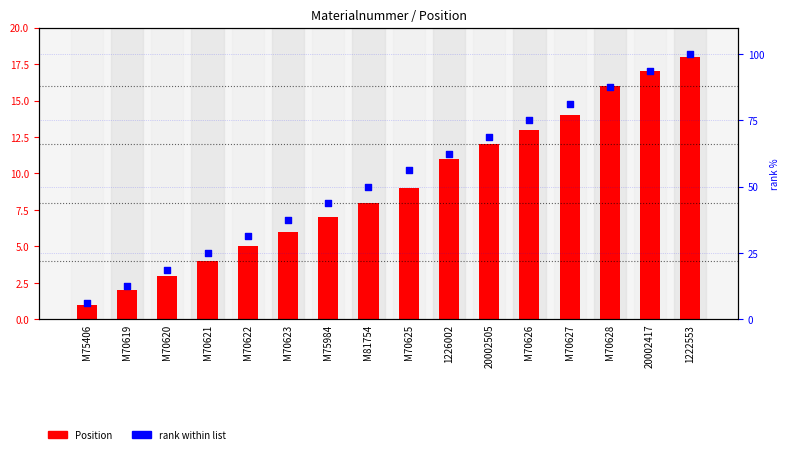

Which series has the largest total across all categories?

rank within list